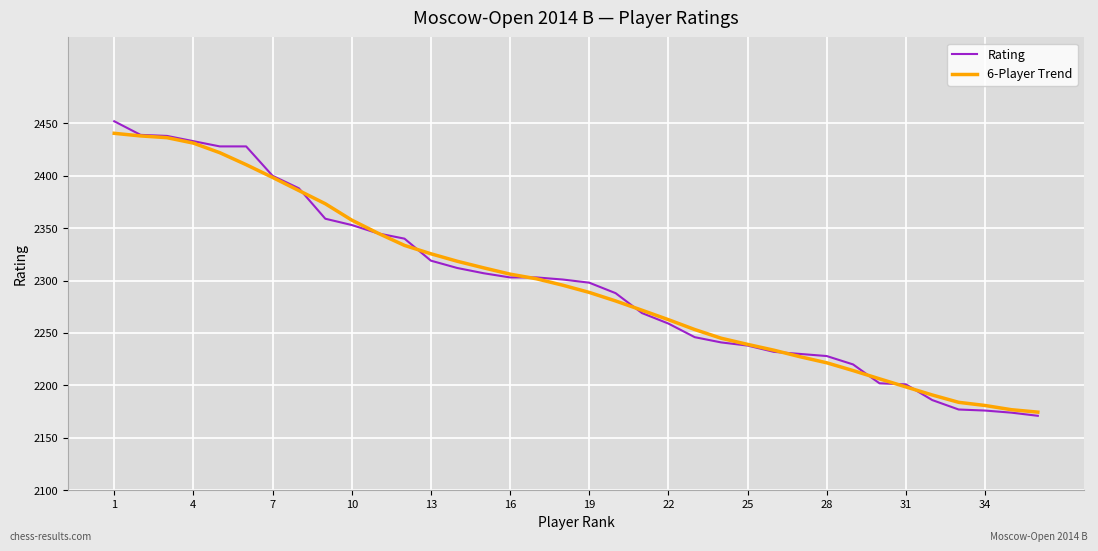

Which series has the largest range (max minus min)?

Rating